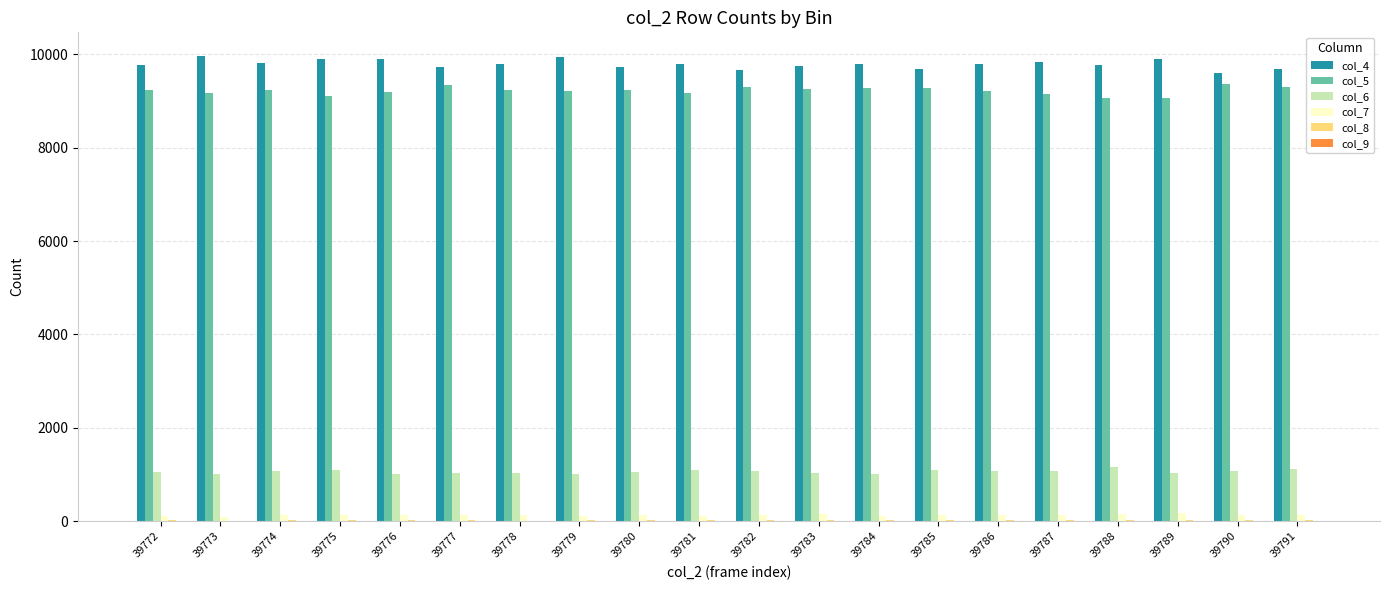

What is the sum of all col_5 values?

184383